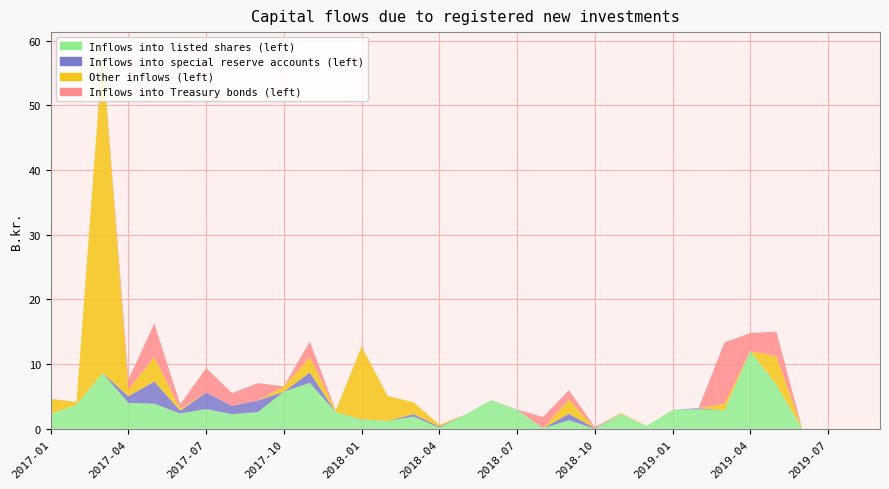

Reading left to right, transcribe all the data shown in this chart.

Inflows into listed shares (left): 2017-01=2.3	2017-02=3.7	2017-03=8.6	2017-04=4.0	2017-05=3.9	2017-06=2.4	2017-07=3.0	2017-08=2.2	2017-09=2.6	2017-10=5.7	2017-11=7.1	2017-12=2.6	2018-01=1.4	2018-02=1.2	2018-03=1.9	2018-04=0.2	2018-05=2.2	2018-06=4.4	2018-07=2.9	2018-08=0.1	2018-09=1.3	2018-10=0.0	2018-11=2.3	2018-12=0.5	2019-01=3.0	2019-02=3.0	2019-03=2.8	2019-04=12.0	2019-05=6.8	2019-06=0.0	2019-07=0.0	2019-08=0.0	2019-09=0.0
Inflows into special reserve accounts (left): 2017-01=0.0	2017-02=0.0	2017-03=0.0	2017-04=1.0	2017-05=3.4	2017-06=0.5	2017-07=2.5	2017-08=1.3	2017-09=1.8	2017-10=0.0	2017-11=1.6	2017-12=0.0	2018-01=0.0	2018-02=0.0	2018-03=0.4	2018-04=0.2	2018-05=0.0	2018-06=0.0	2018-07=0.0	2018-08=0.0	2018-09=1.0	2018-10=0.1	2018-11=0.0	2018-12=0.0	2019-01=0.0	2019-02=0.1	2019-03=0.0	2019-04=0.0	2019-05=0.0	2019-06=0.0	2019-07=0.0	2019-08=0.0	2019-09=0.0
Other inflows (left): 2017-01=2.3	2017-02=0.4	2017-03=49.8	2017-04=1.0	2017-05=3.8	2017-06=0.3	2017-07=0.0	2017-08=0.0	2017-09=0.0	2017-10=0.8	2017-11=2.4	2017-12=0.2	2018-01=11.2	2018-02=3.9	2018-03=1.8	2018-04=0.3	2018-05=0.0	2018-06=0.0	2018-07=0.0	2018-08=0.0	2018-09=2.2	2018-10=0.0	2018-11=0.1	2018-12=0.0	2019-01=0.0	2019-02=0.0	2019-03=1.0	2019-04=0.0	2019-05=4.4	2019-06=0.0	2019-07=0.0	2019-08=0.0	2019-09=0.0
Inflows into Treasury bonds (left): 2017-01=0.0	2017-02=0.0	2017-03=0.0	2017-04=1.6	2017-05=5.2	2017-06=0.7	2017-07=3.8	2017-08=2.0	2017-09=2.7	2017-10=0.0	2017-11=2.4	2017-12=0.0	2018-01=0.1	2018-02=0.0	2018-03=0.0	2018-04=0.0	2018-05=0.0	2018-06=0.0	2018-07=0.0	2018-08=1.7	2018-09=1.5	2018-10=0.2	2018-11=0.0	2018-12=0.0	2019-01=0.0	2019-02=0.0	2019-03=9.5	2019-04=2.8	2019-05=3.8	2019-06=0.0	2019-07=0.0	2019-08=0.0	2019-09=0.0